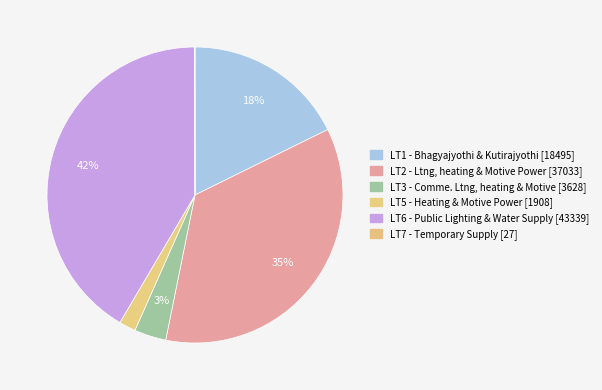

Rank the categories by value from highest to lowest.

LT6 - Public Lighting & Water Supply, LT2 - Ltng, heating & Motive Power, LT1 - Bhagyajyothi & Kutirajyothi, LT3 - Comme. Ltng, heating & Motive, LT5 - Heating & Motive Power, LT7 - Temporary Supply